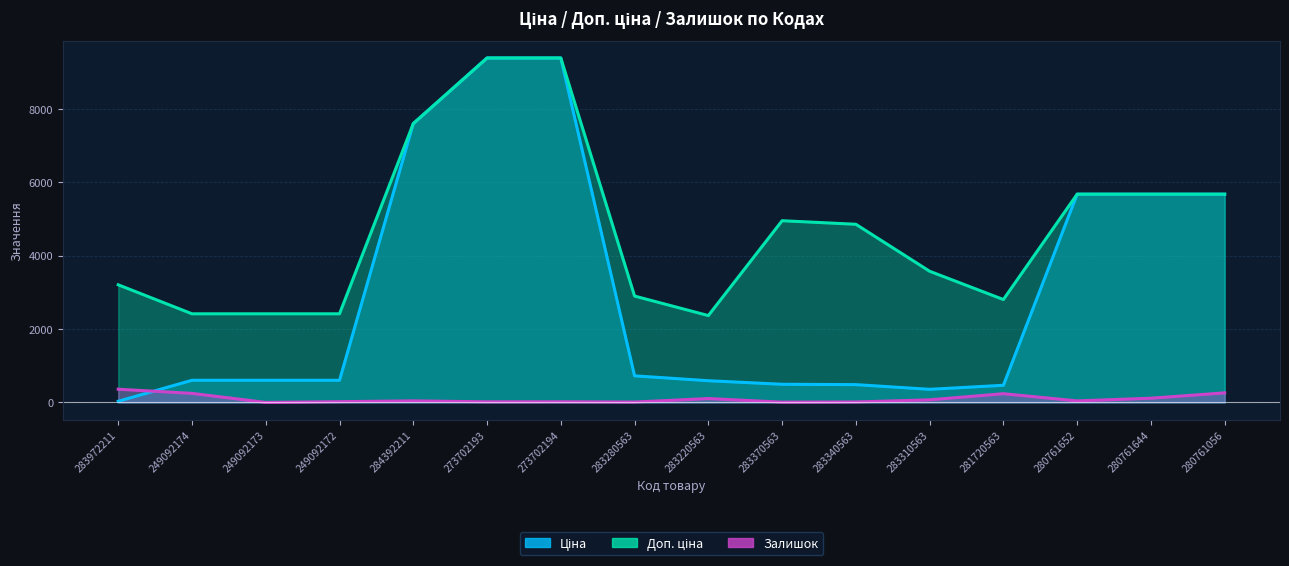

At which label is Доп. ціна closest to 5875?

280761652